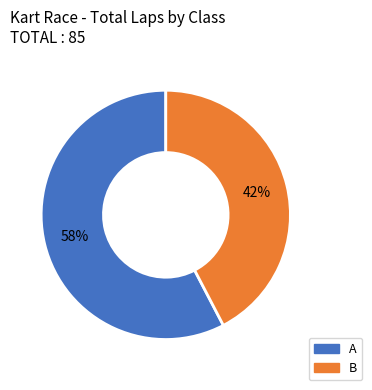

Is there a majority slice in this chart?

Yes